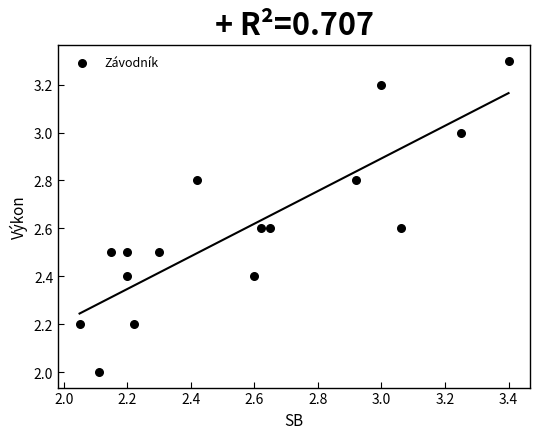

What is the range of X values (max minus min)?

1.4